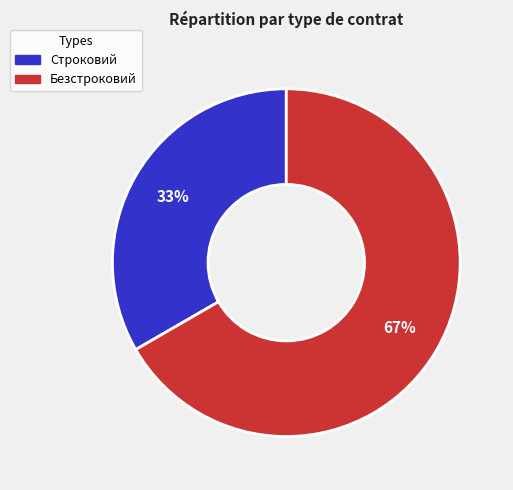

Does any single category account for the majority?

Yes